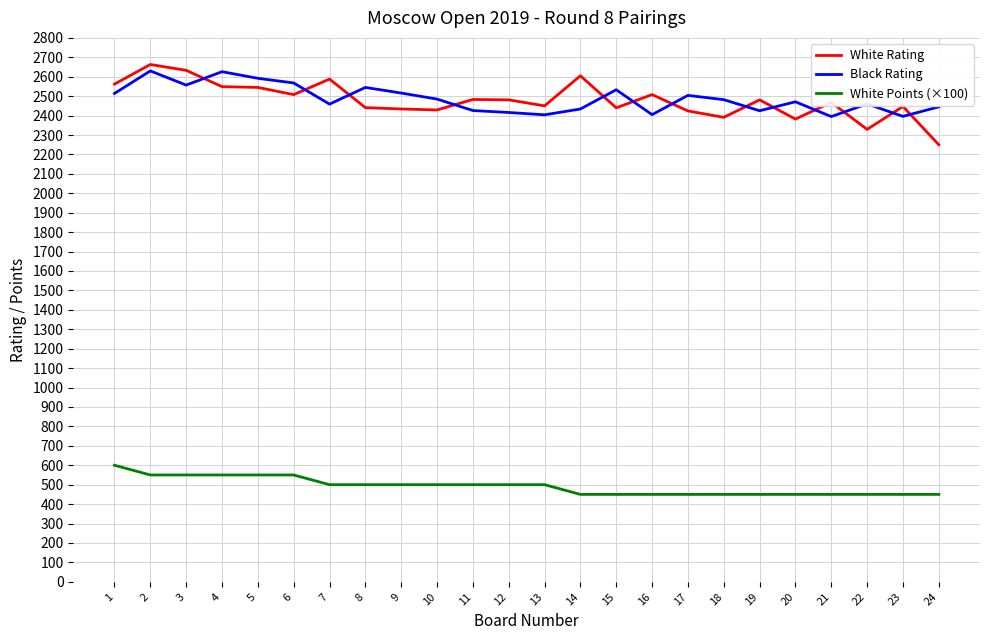

List the series in order of their peak value, highest first.

White Rating, Black Rating, White Points (×100)